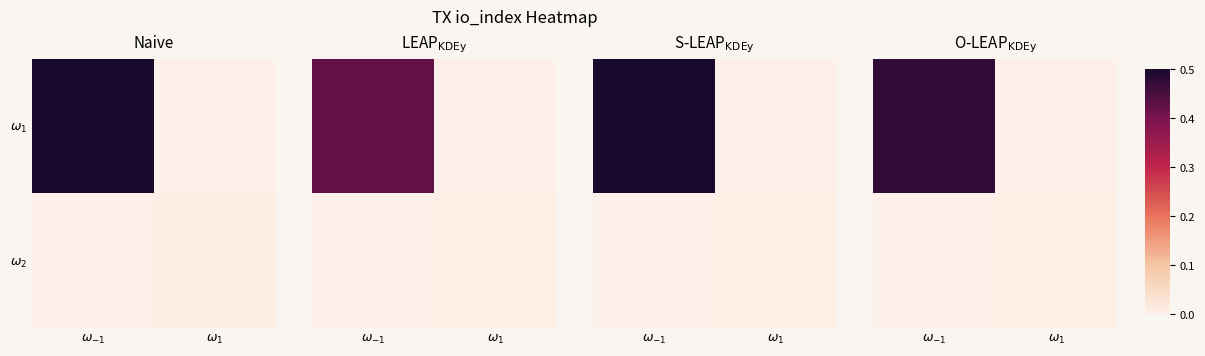

At which label is $\omega_1$ closest to 0?

$\omega_{1}$